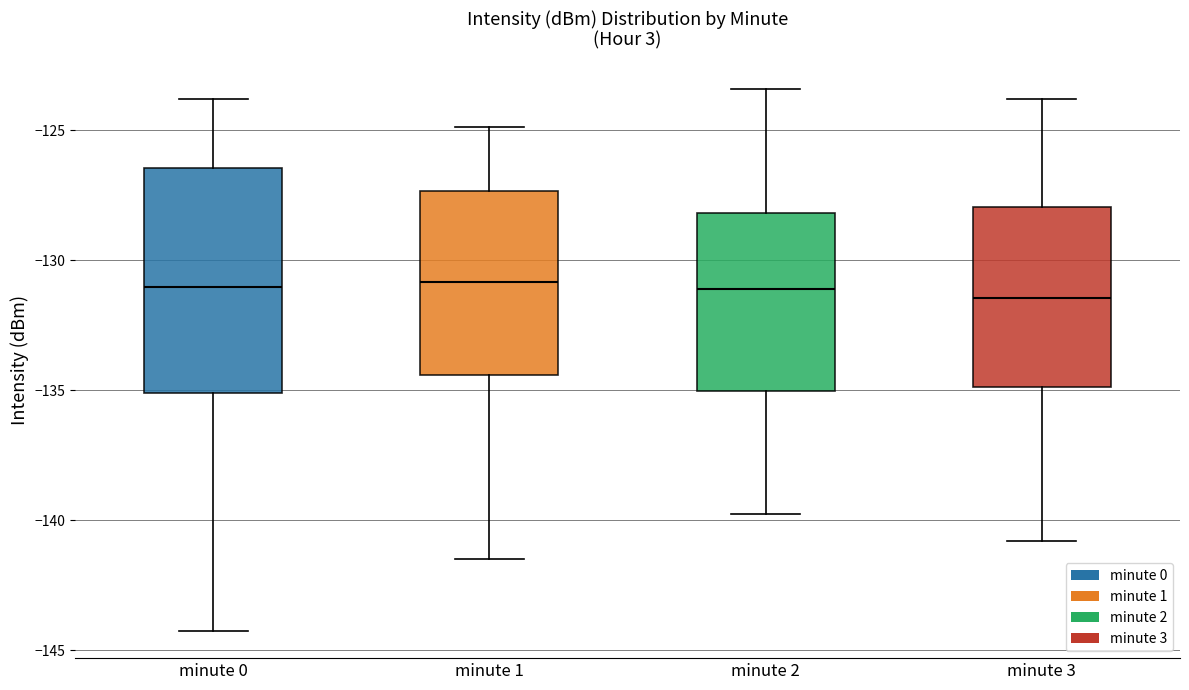

Where does the median line of the box for minute 3 sit on the y-axis? The values are not printed on the chart, so give them approximately, as read against the axis.

-131.5